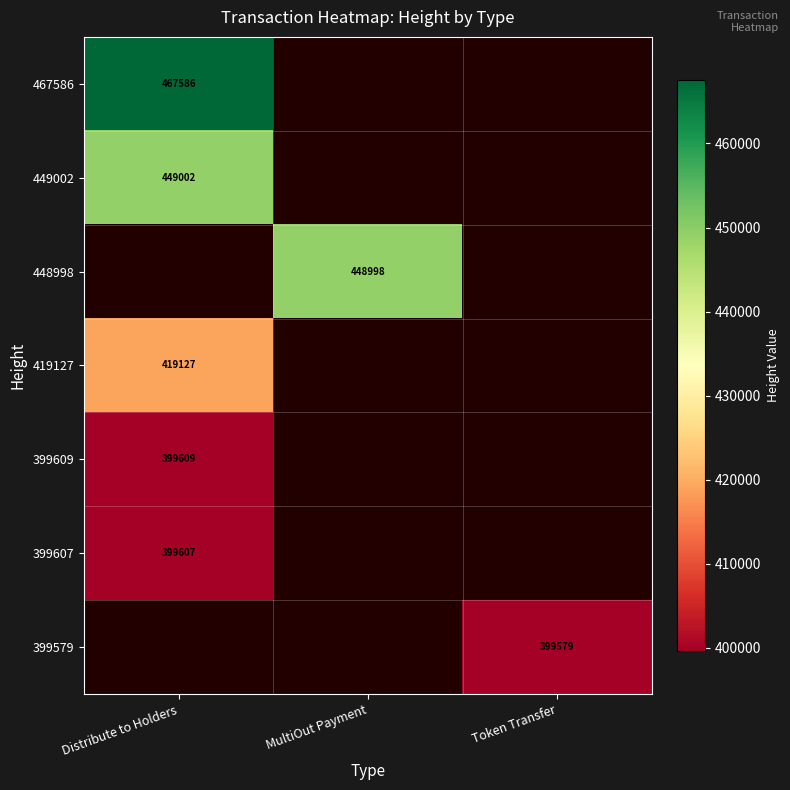

The value of 399607 at Distribute to Holders is 399607. True or false?

True